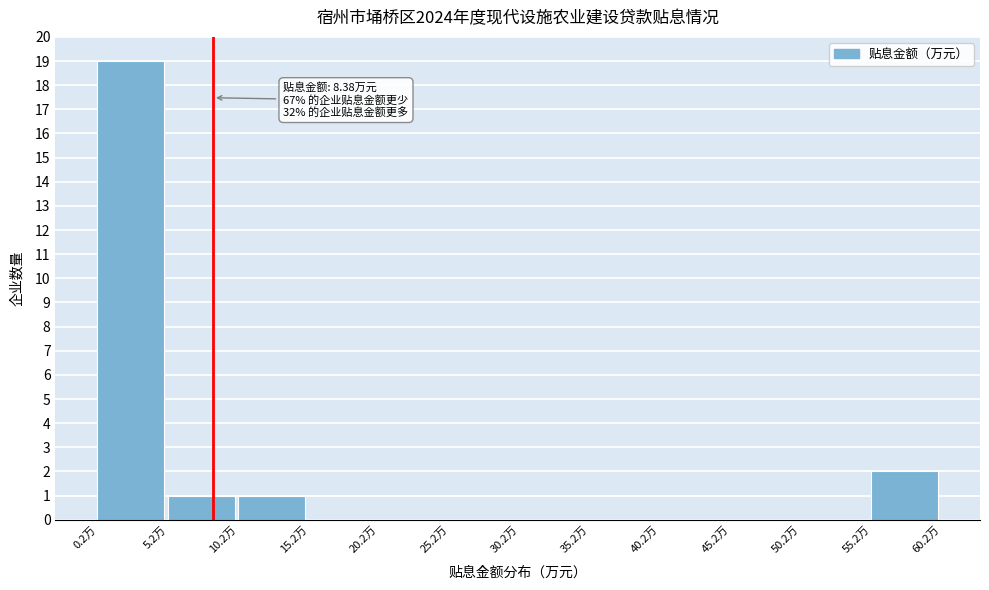

Over which range of the x-axis is the bar tallest?

0 to 5